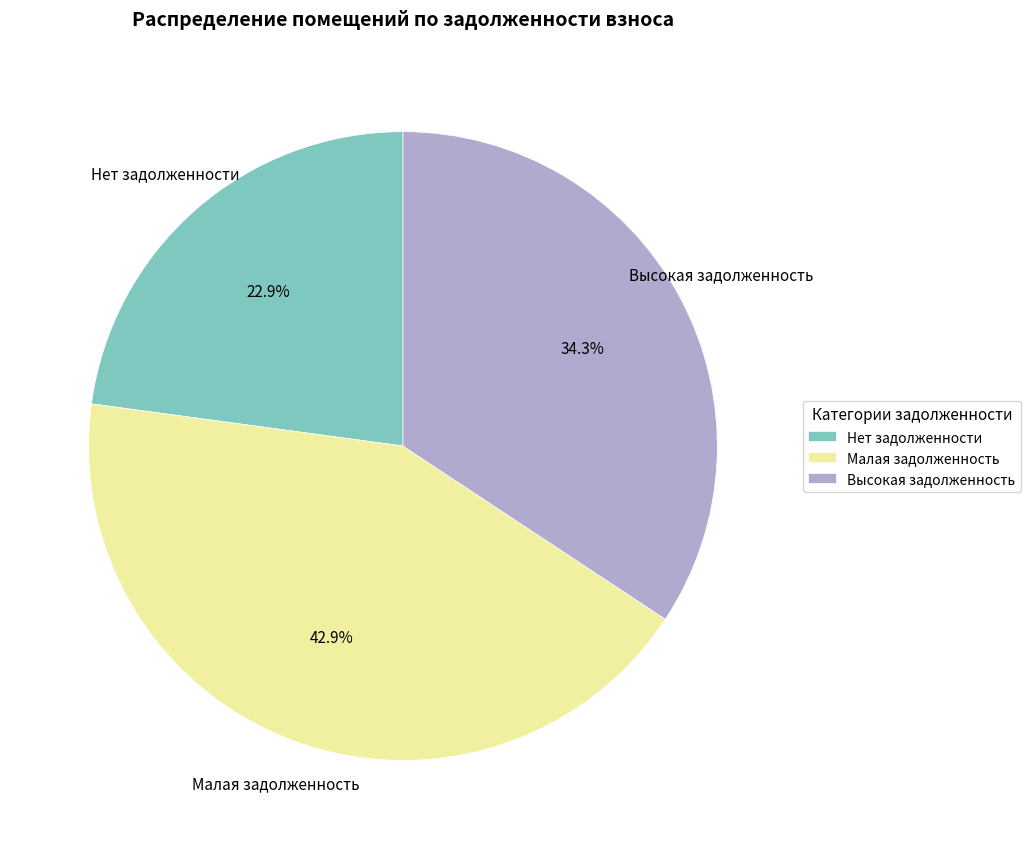

What percentage do Малая задолженность and Высокая задолженность together represent?

77.1%